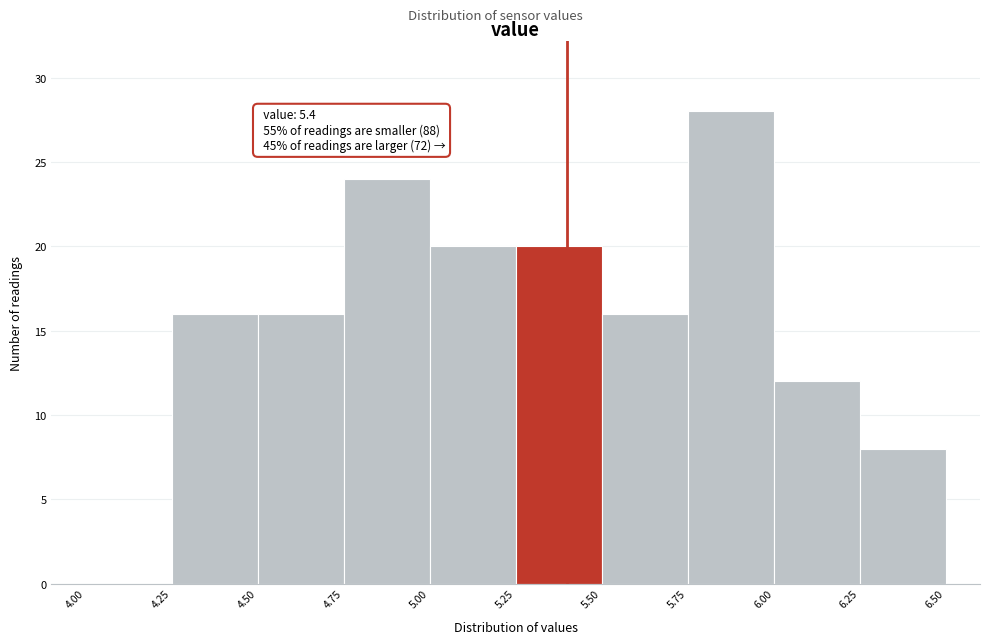

Over which range of the x-axis is the bar tallest?

5.75 to 6.00